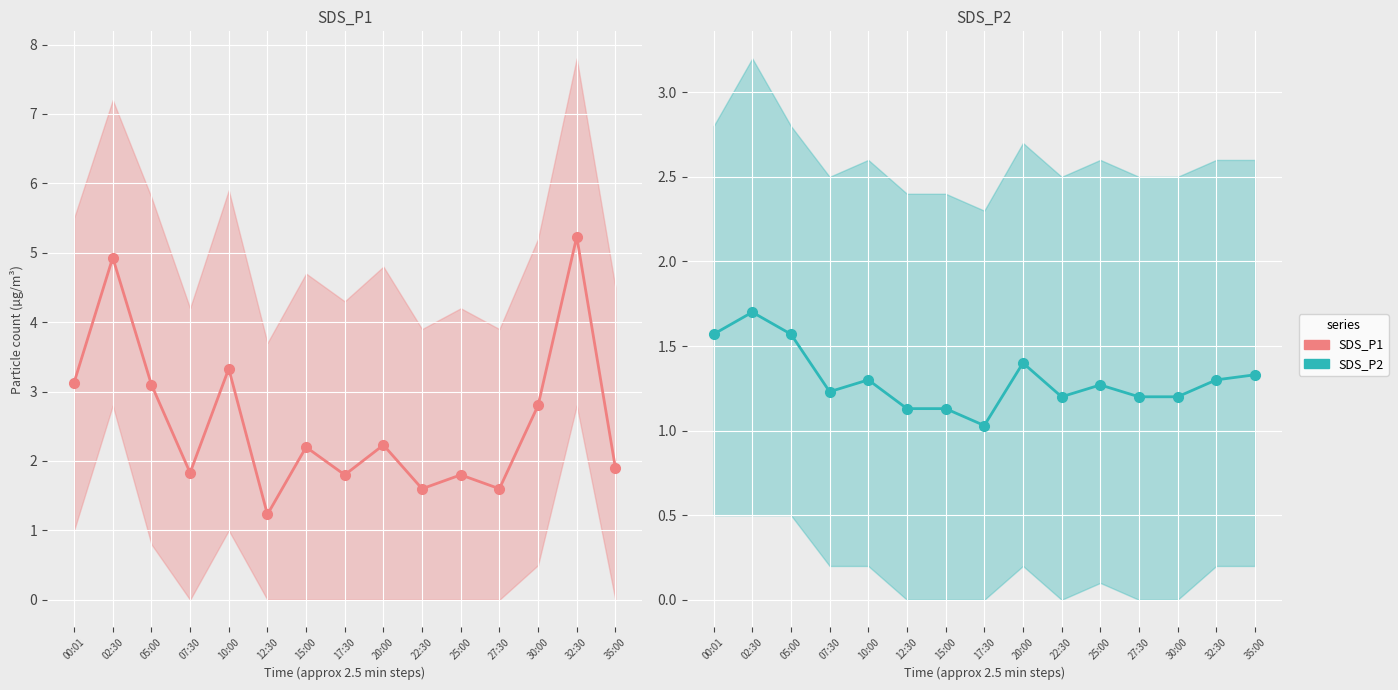

True or false: SDS_P1 and SDS_P2 cross at least once.

False